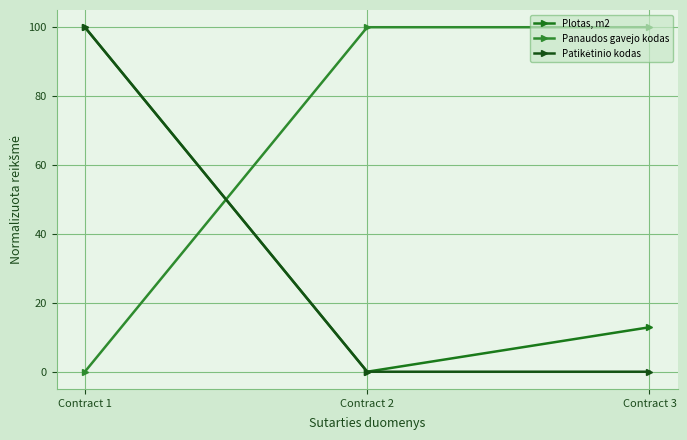

How many data points does each series have?

3